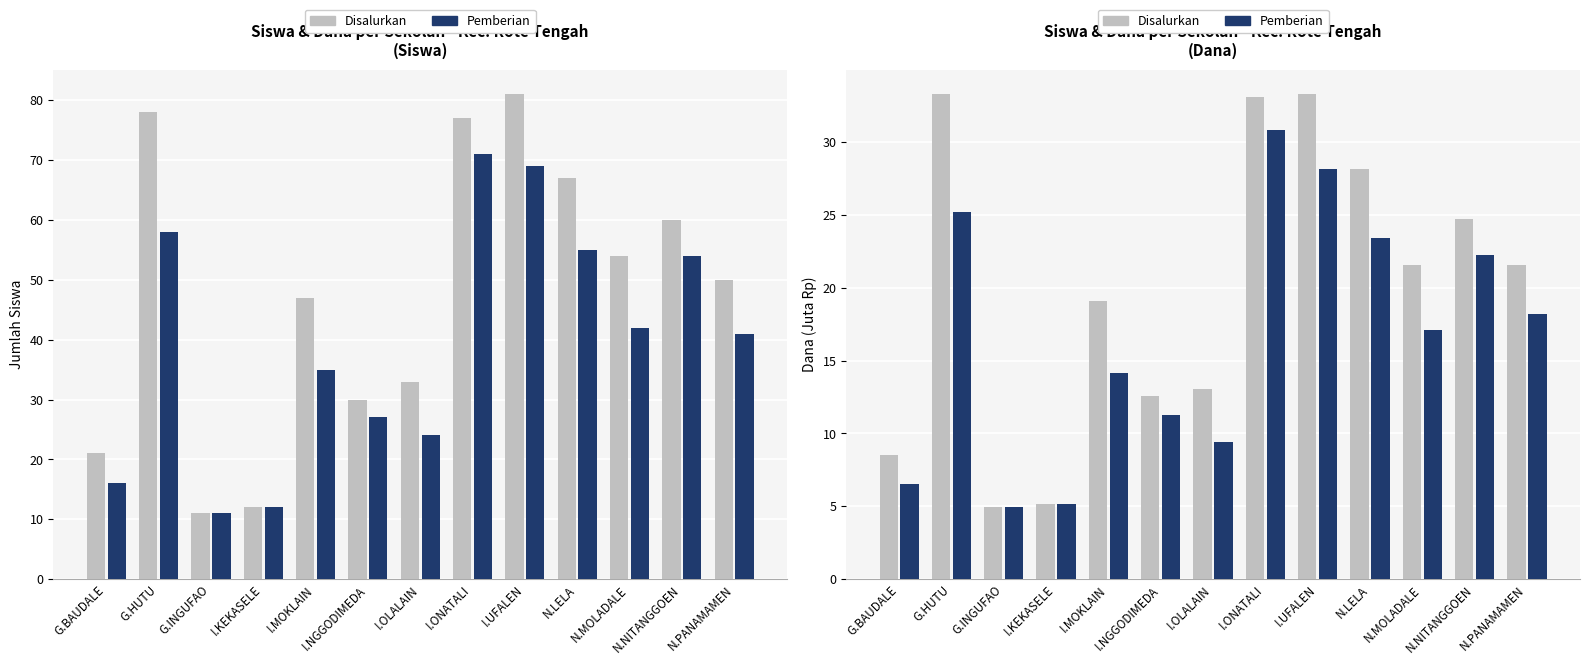

Which series has the widest spread of values?

Disalurkan